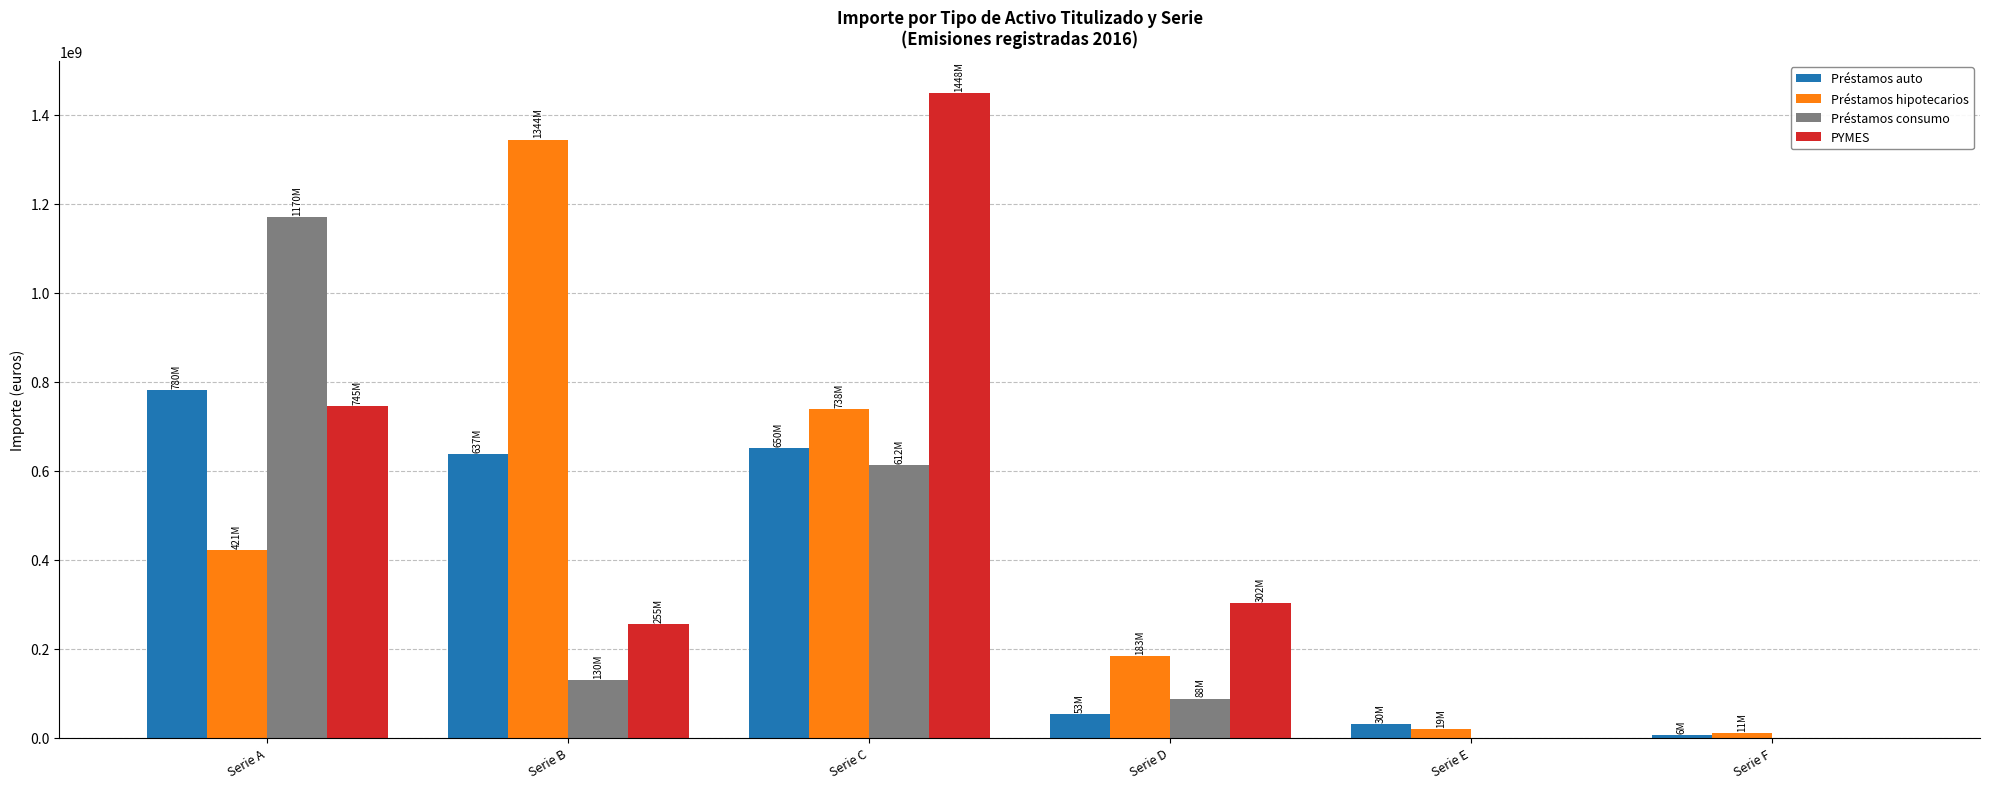

Where is Préstamos consumo nearest to the value 585000000?

Serie C